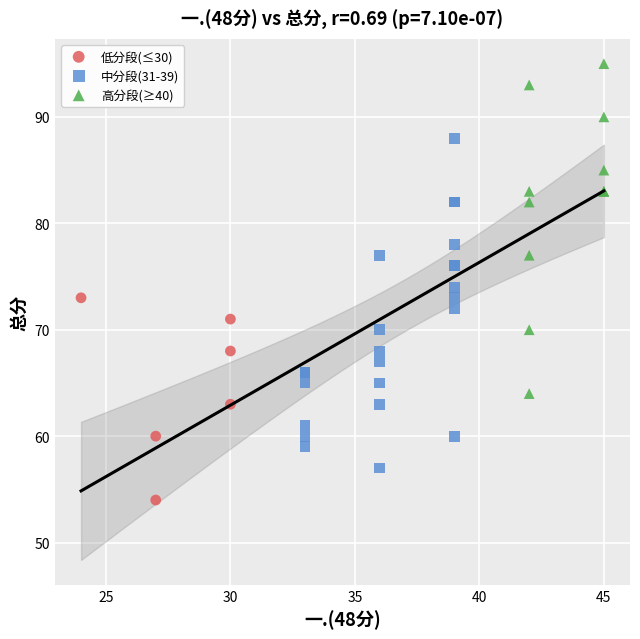

Which series reaches the maximum Y coordinate?

高分段(≥40)